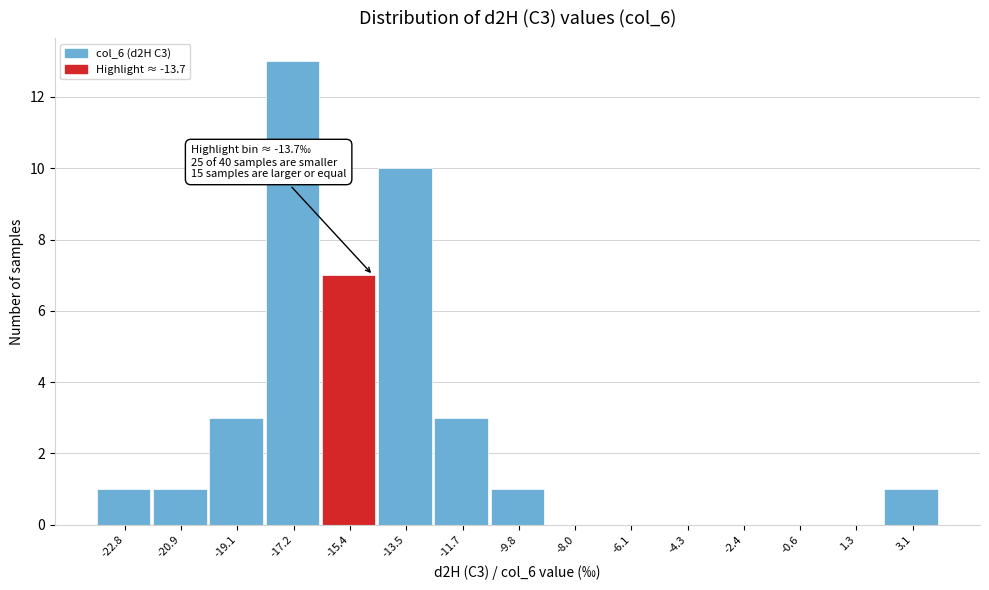

Reading right to left, list all the values displayed in this chart.

3.1=1	1.3=0	-0.6=0	-2.4=0	-4.3=0	-6.1=0	-8.0=0	-9.8=1	-11.7=3	-13.5=10	-15.4=7	-17.2=13	-19.1=3	-20.9=1	-22.8=1